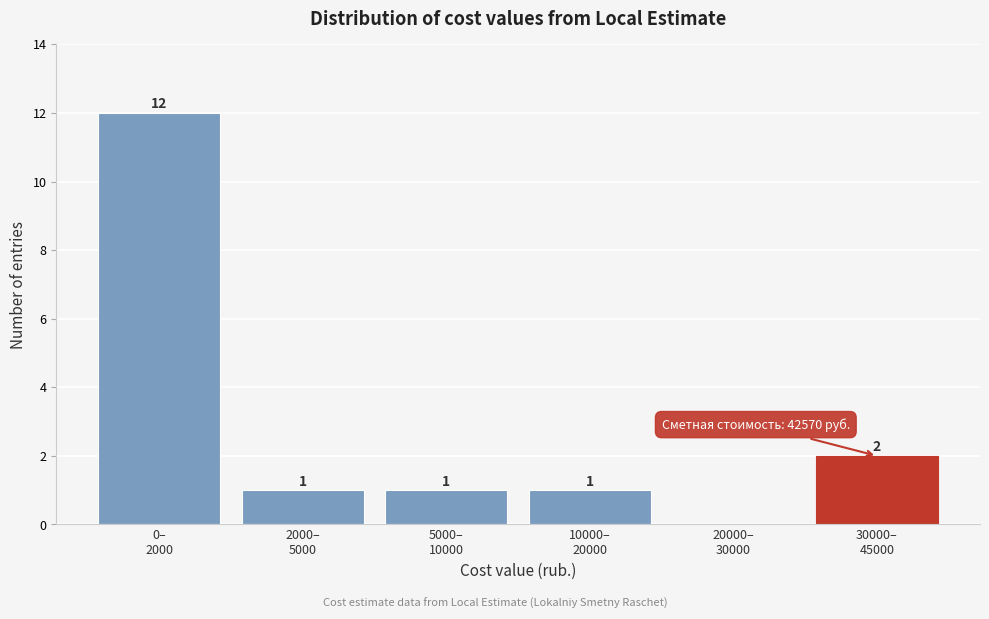

What is the greatest value displayed?

12